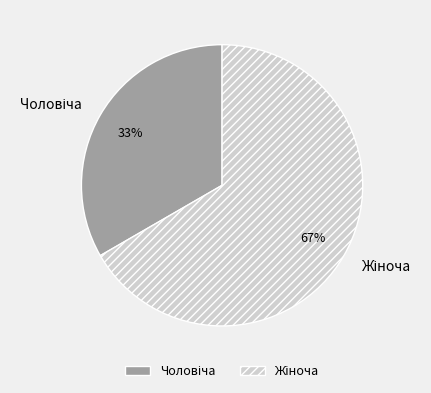

Does any single category account for the majority?

Yes